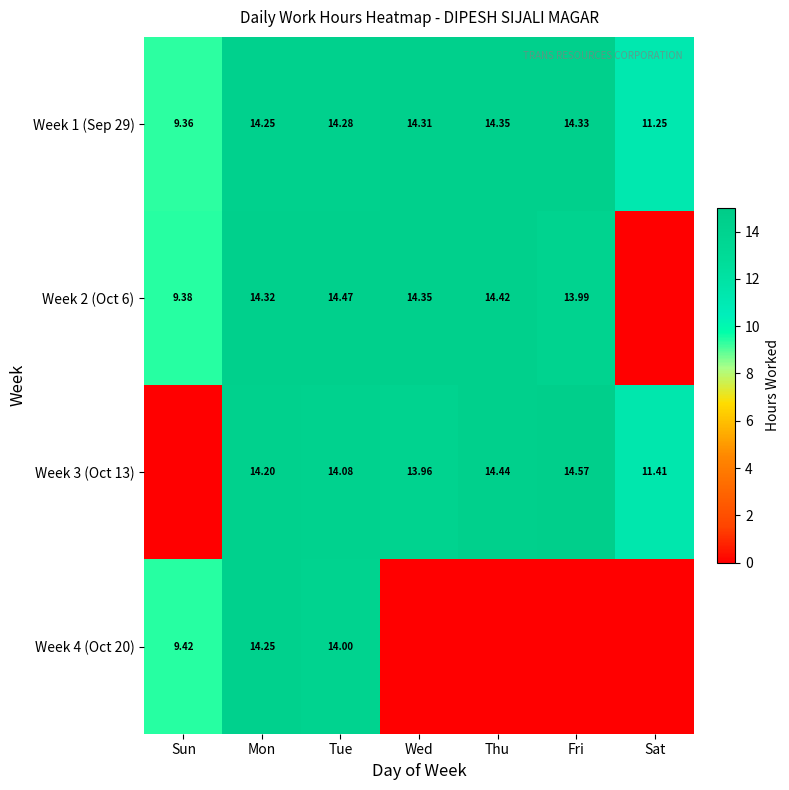

At which label is Week 1 (Sep 29) closest to 11?

Sat